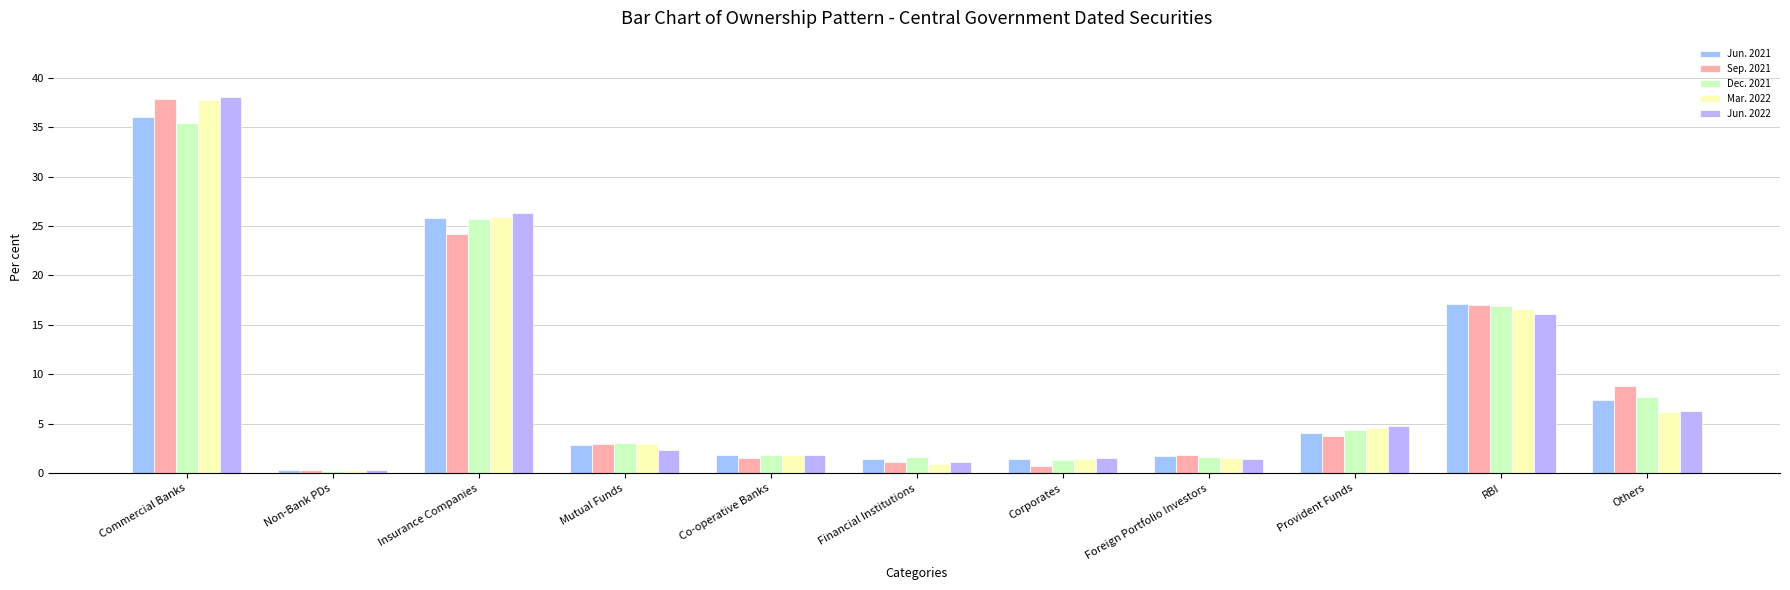

What are all the series names shown in the legend?

Jun. 2021, Sep. 2021, Dec. 2021, Mar. 2022, Jun. 2022